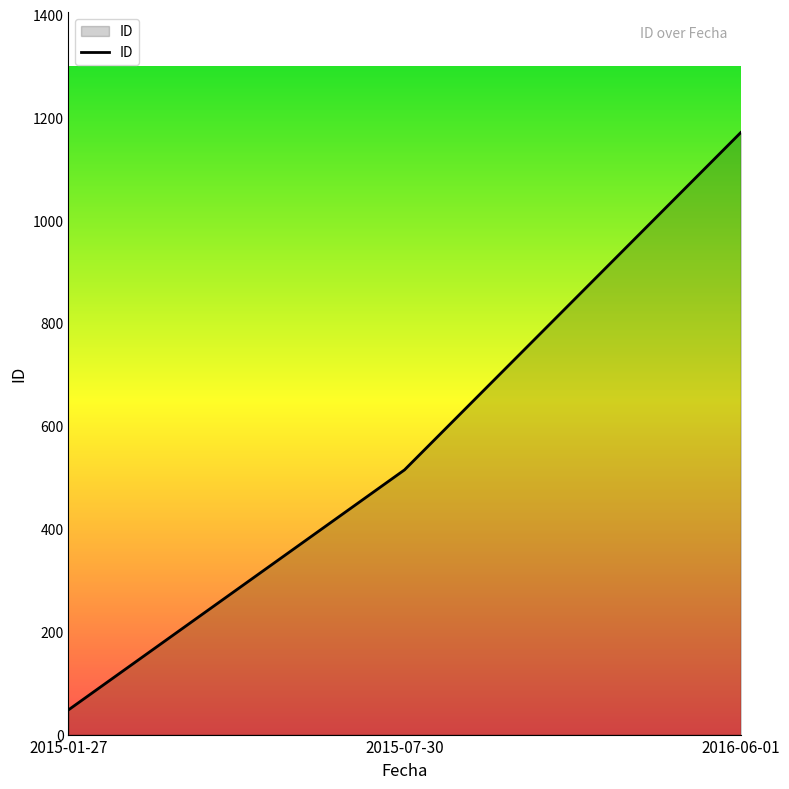

What is the smallest value displayed?

48